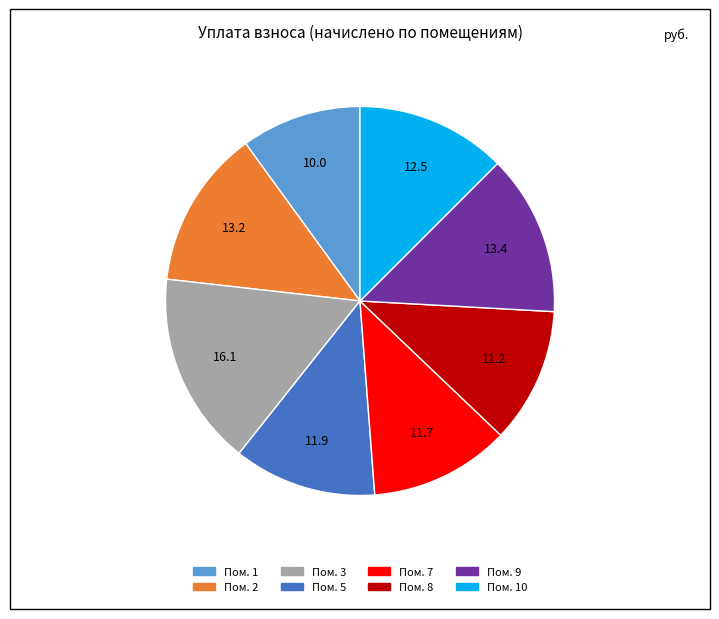

Is there a majority slice in this chart?

No